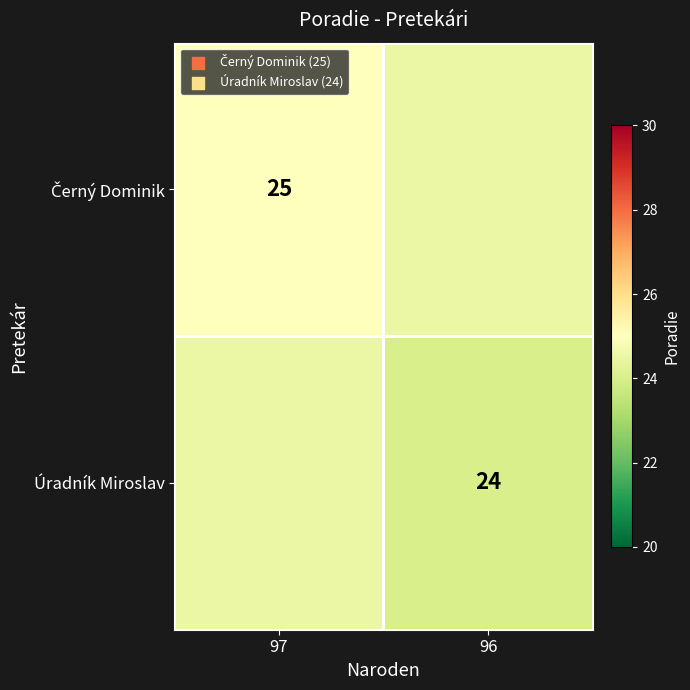

The value of Černý Dominik at 97 is 41.4. True or false?

False